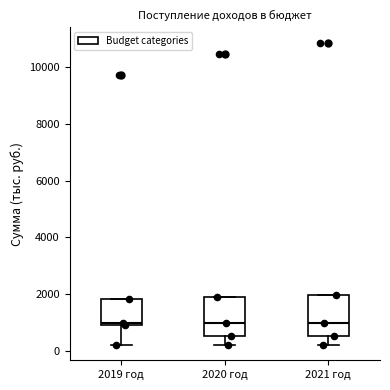

Where is the upper edge of the box for 2021 год on the y-axis? The values are not printed on the chart, so give them approximately, as read against the axis.

2000